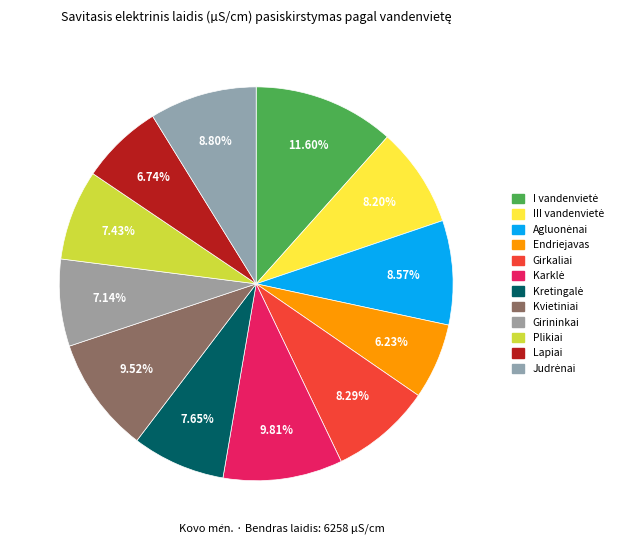

Approximately how many times larger is the value at Girininkai compared to Lapiai?

1.1